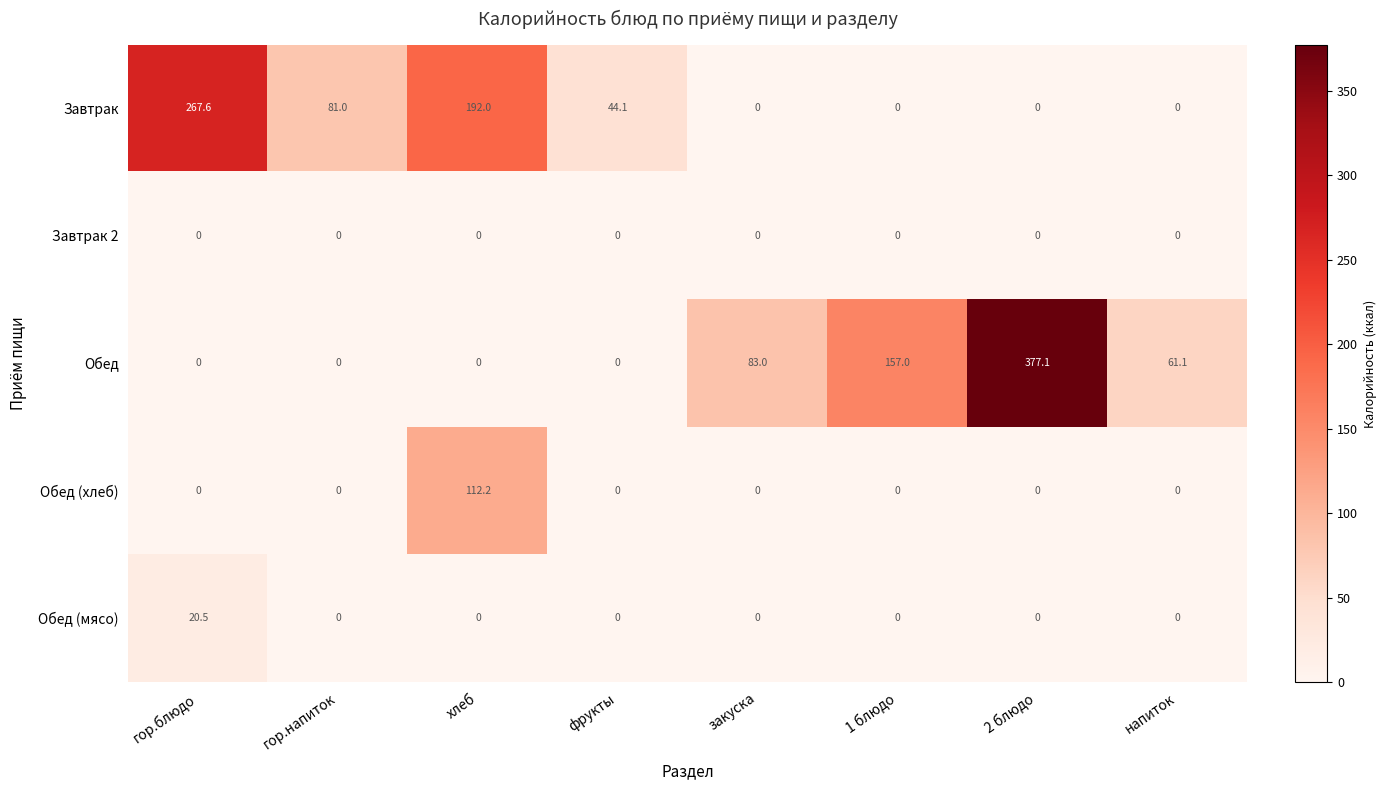

How many Обед values are between 0 and 157?

7